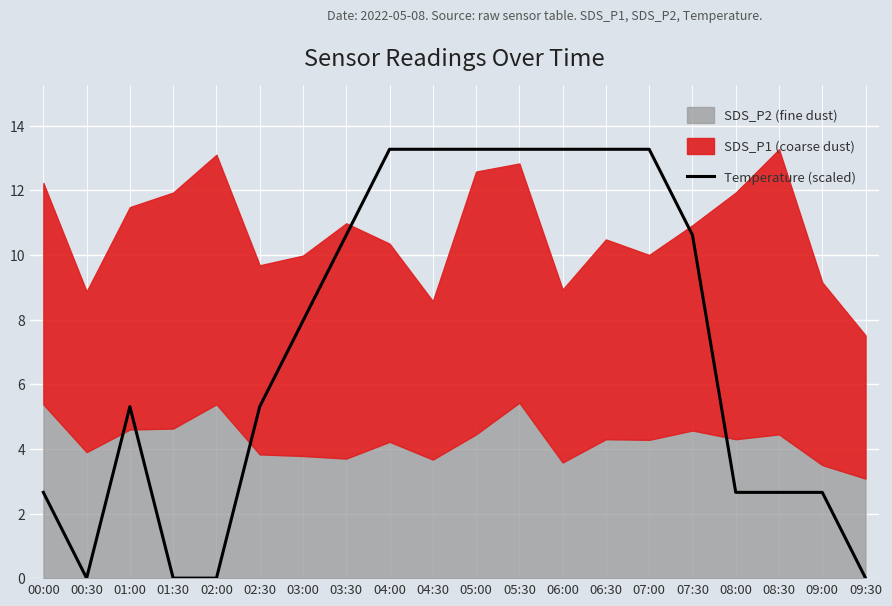

At which category does the chart reach its minimum across all series?

00:30